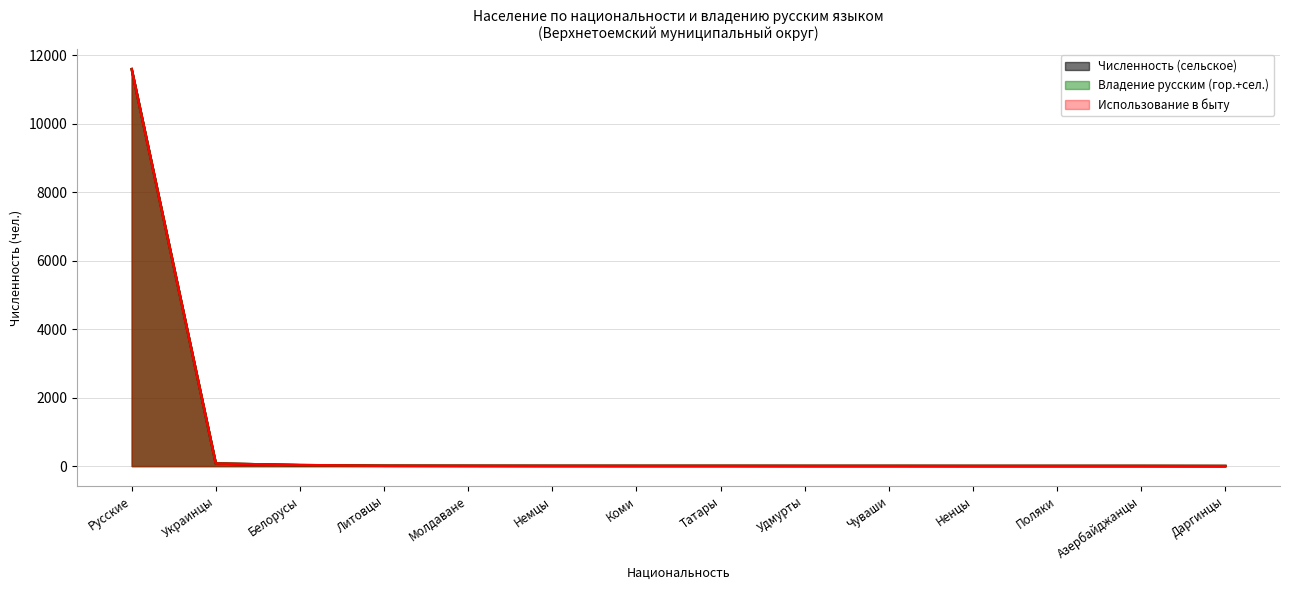

What is the difference between the second highest and second lowest values in the Владение русским (гор.+сел.) series?

72